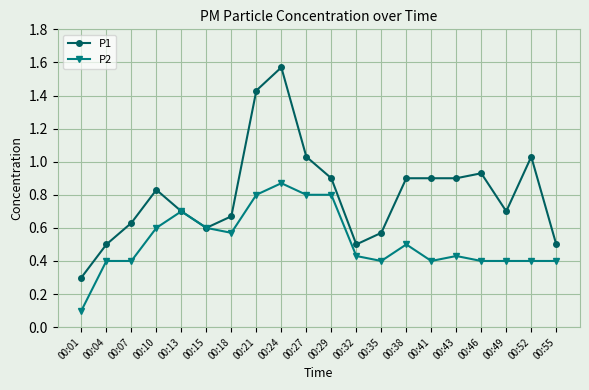

The P1 series shows 0.8 at 00:10. True or false?

True